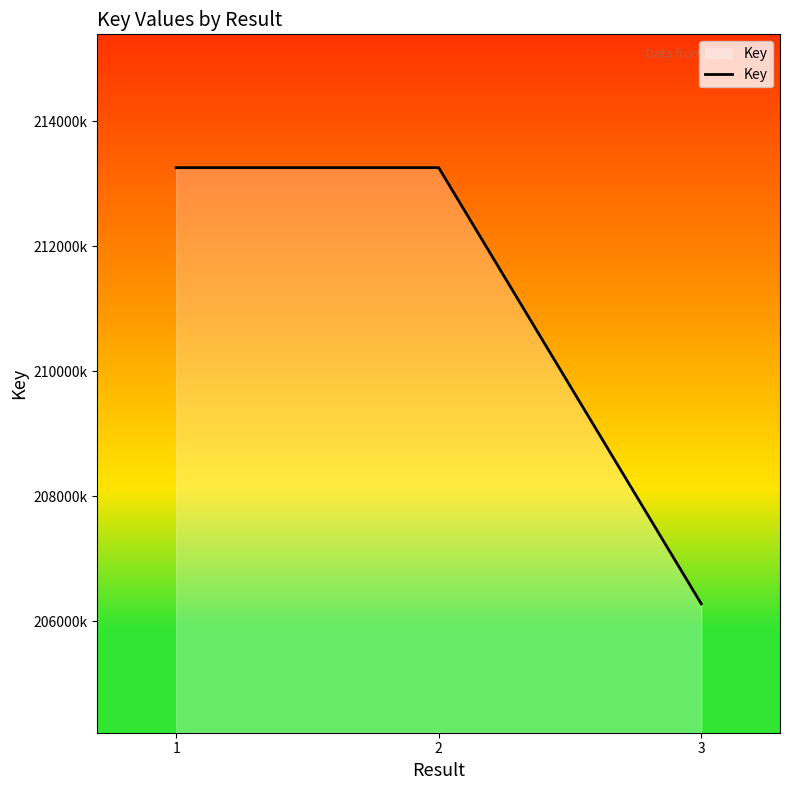

Does the chart have visible grid lines?

No